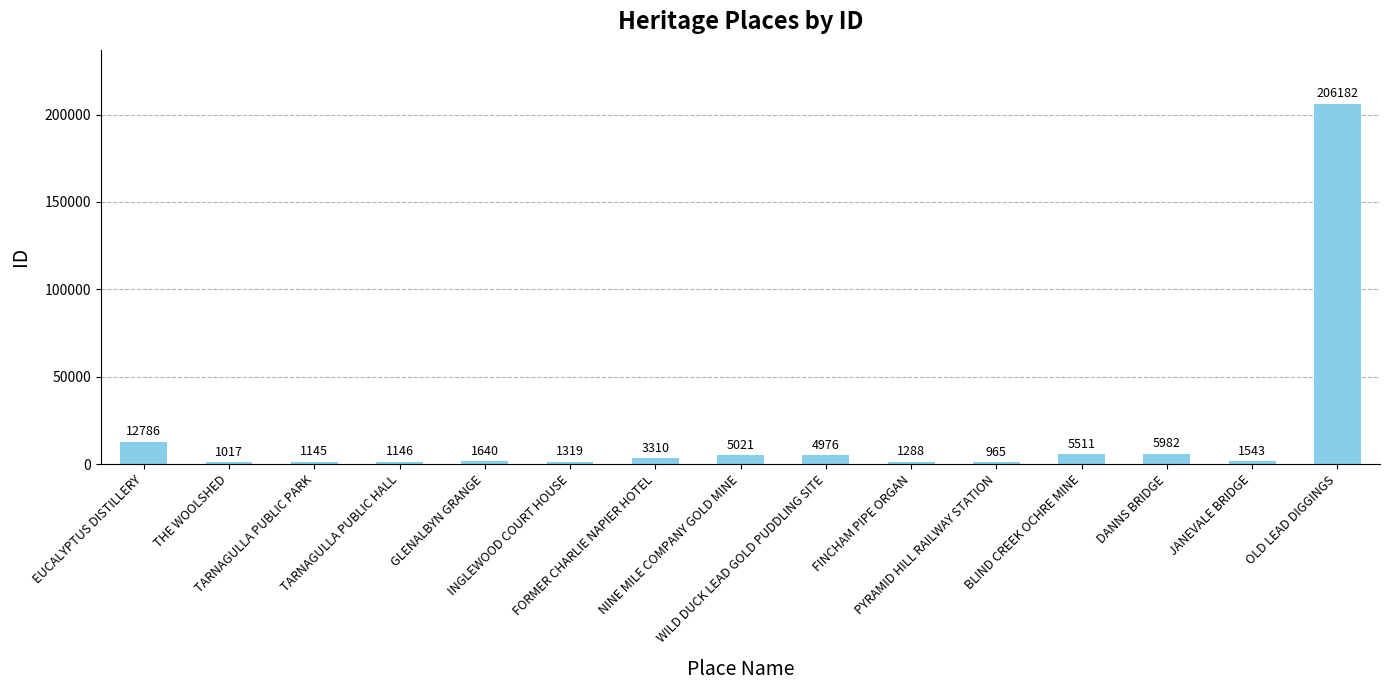

What is the sum of all values?

253831